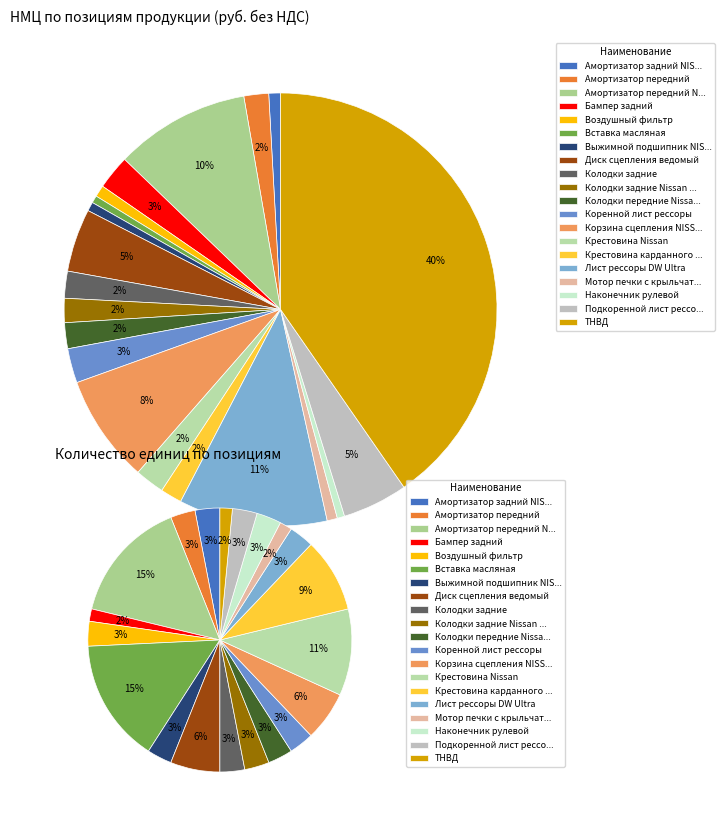

How many slices are in this pie chart?

20